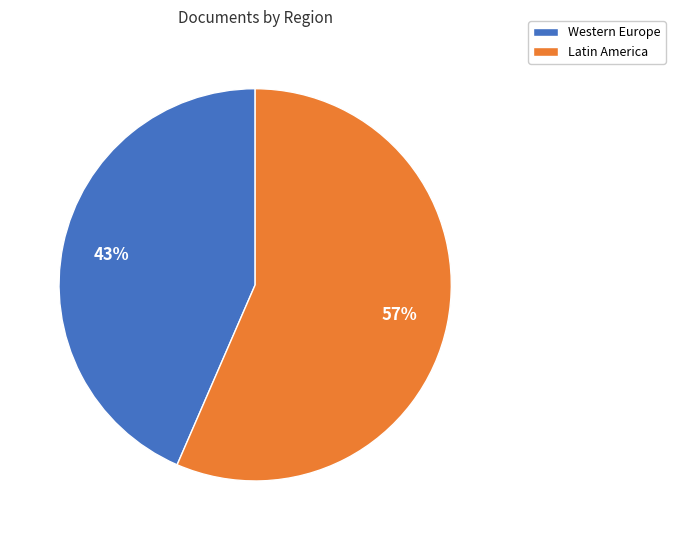

Do Western Europe and Latin America together represent more than half of the pie?

Yes